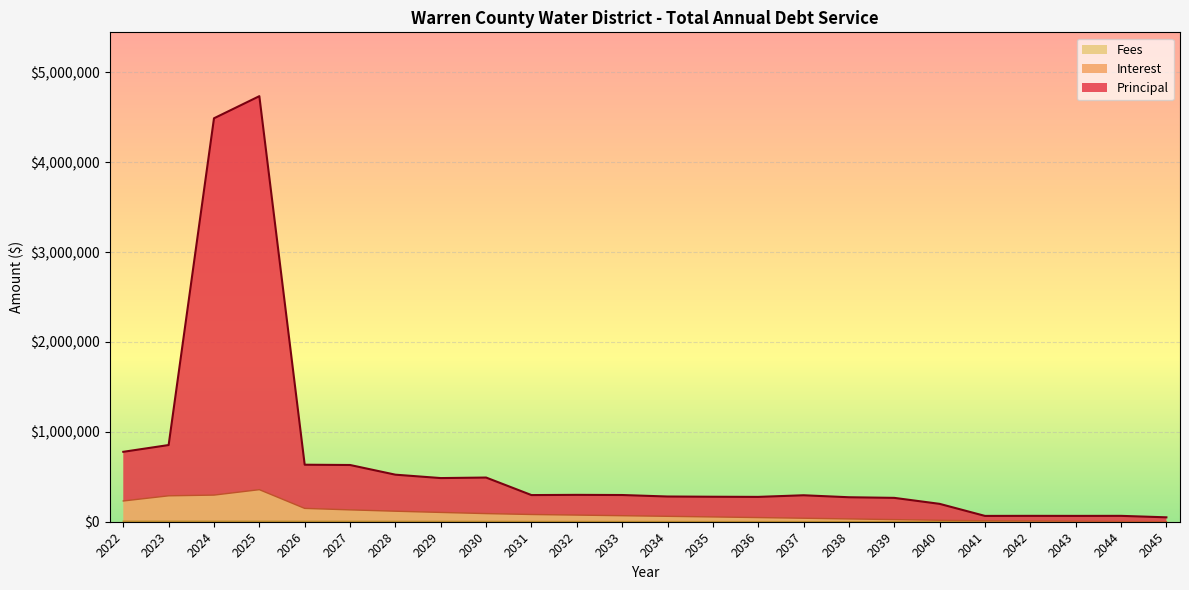

What is the difference between the Fees values at 2044 and 2028?

3715.8